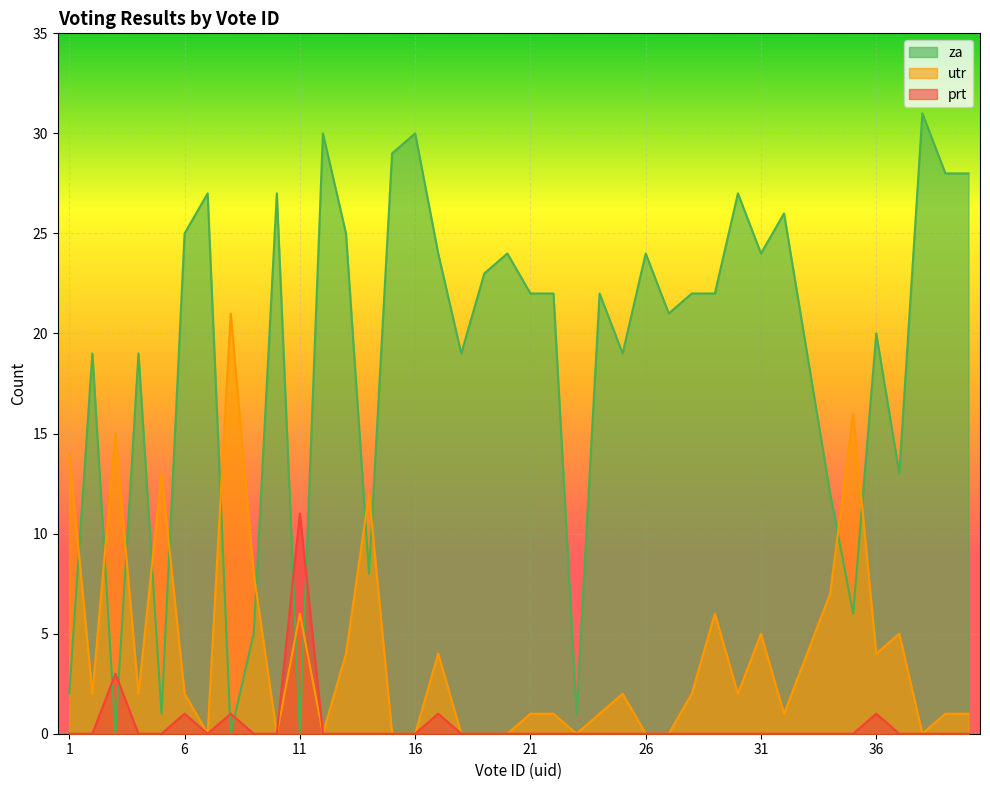

True or false: prt and za intersect in this chart.

True